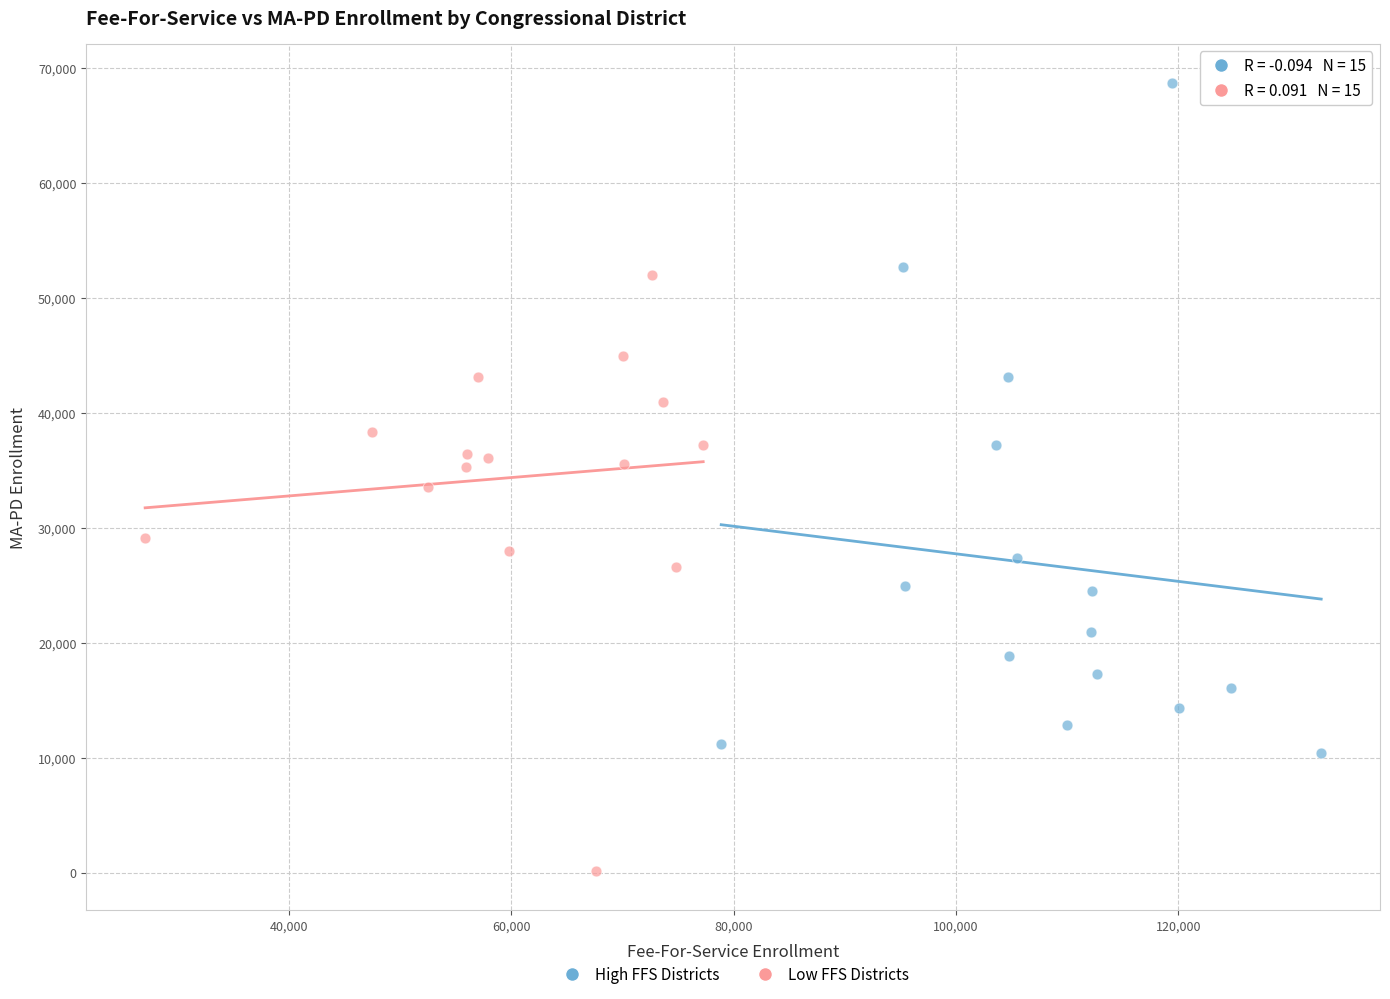

Which series reaches the maximum Y coordinate?

High FFS Districts